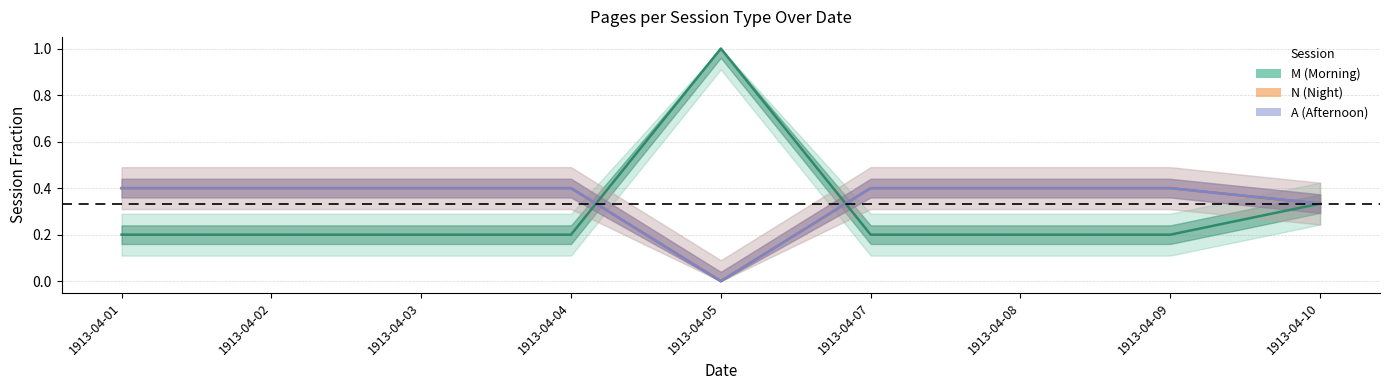

In A (Afternoon), how many points are lower than both neighbors (excluding endpoints)?

1